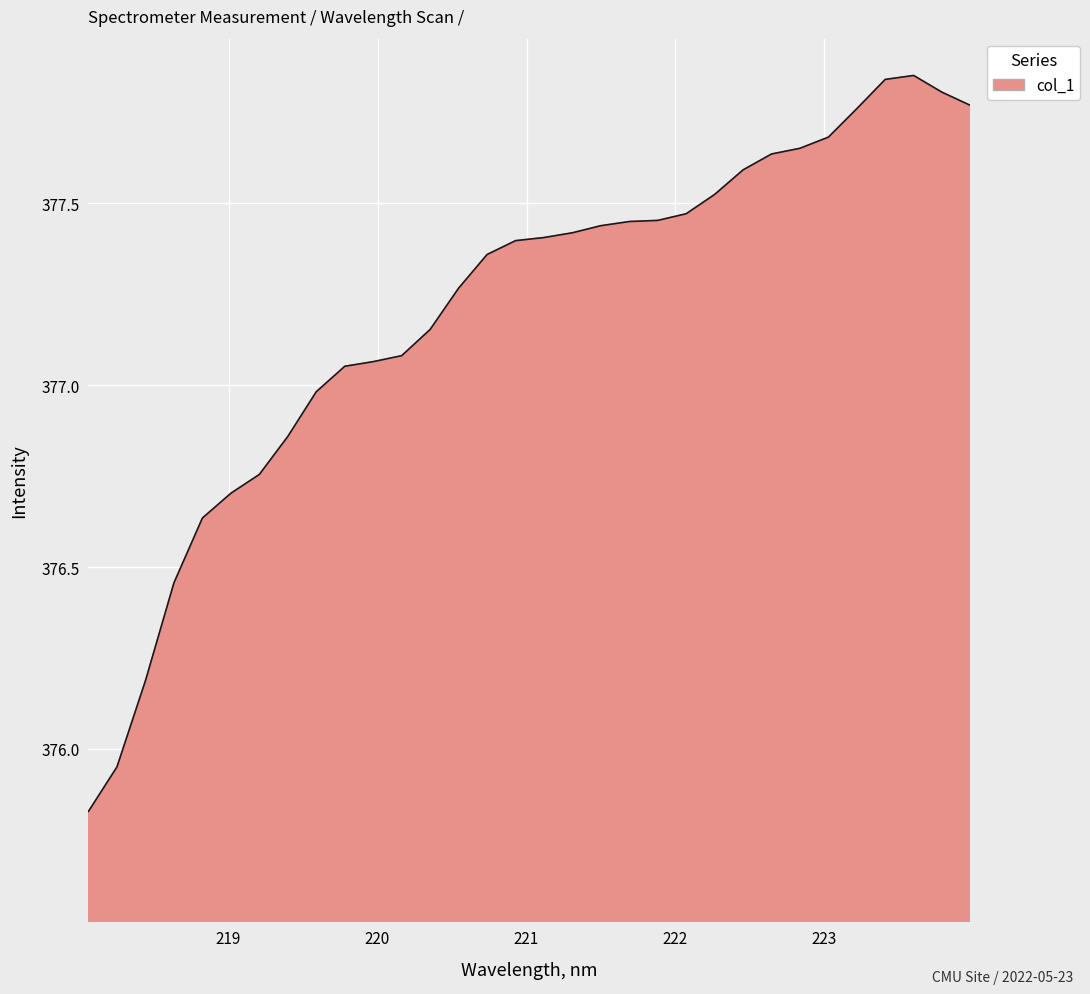

What is the difference between the maximum and minimum values?

2.0